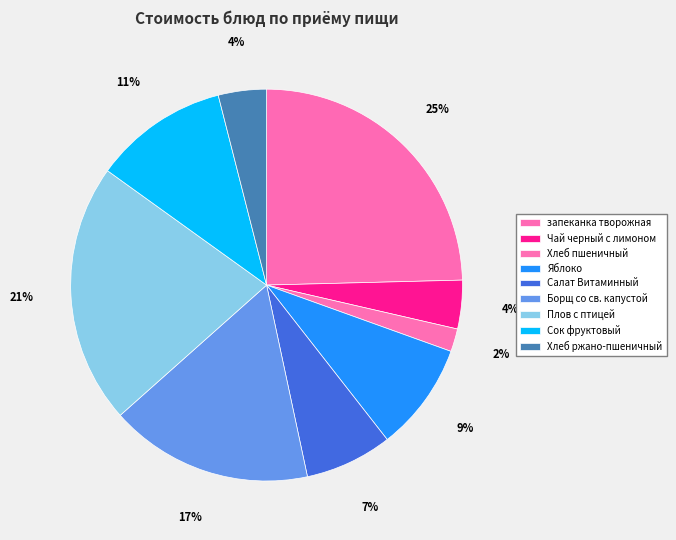

What is the ratio of the value at Чай черный с лимоном to the value at Яблоко?

0.4